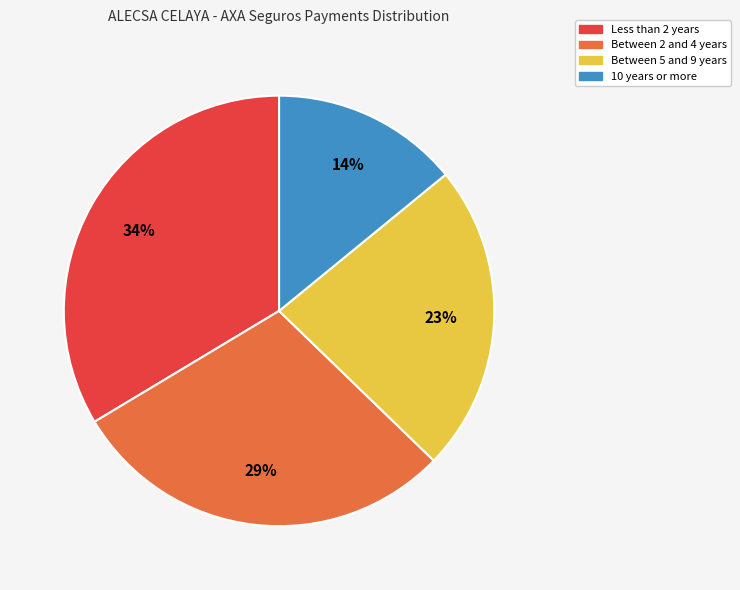

To the nearest percent, what is the difference between the largest and smallest slice percentages?

20%